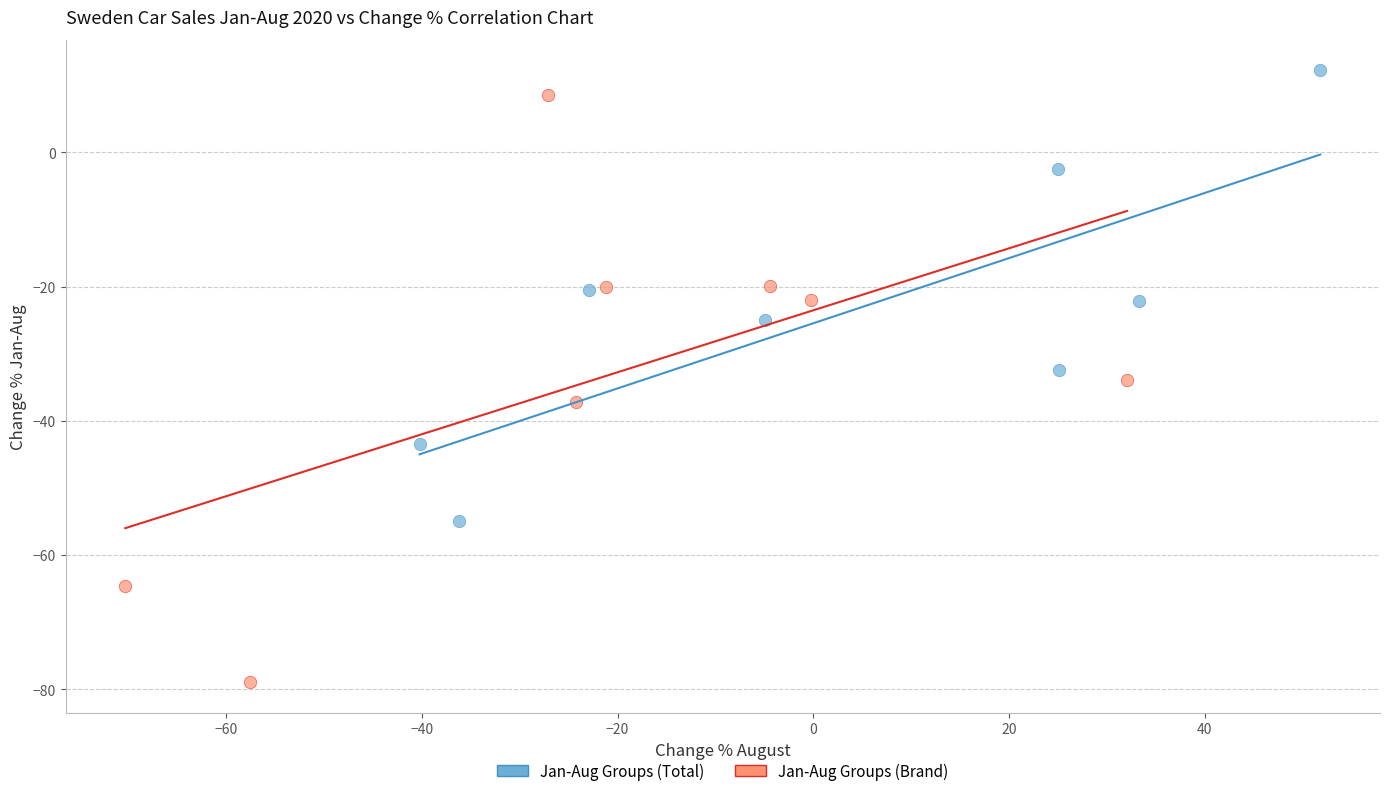

Which series reaches the minimum Y coordinate?

Jan-Aug Groups (Brand)